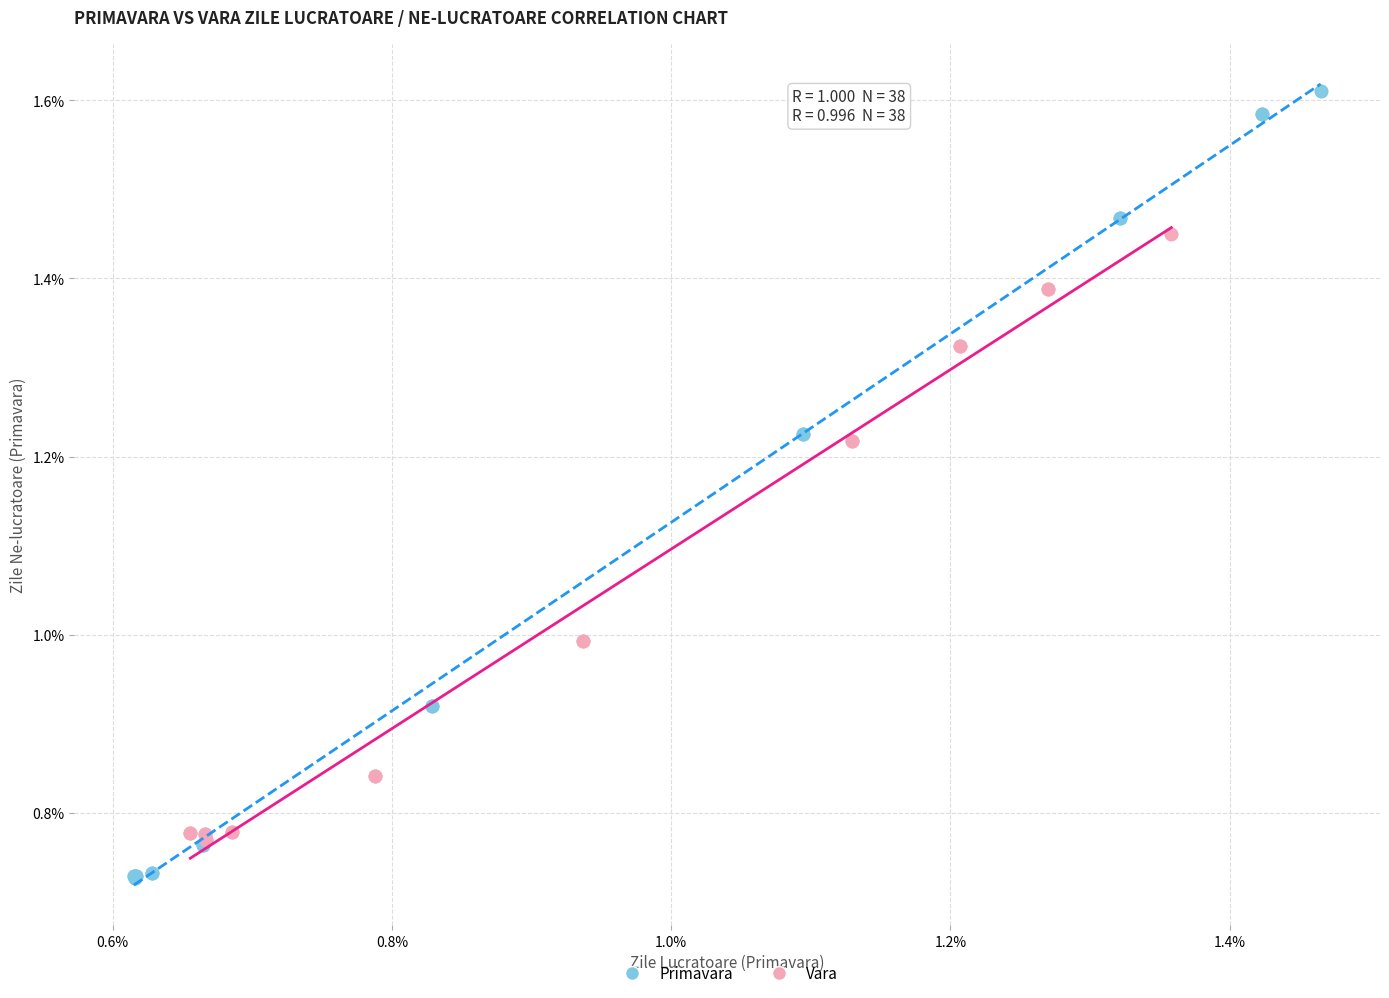

What are all the series names shown in the legend?

Primavara, Vara